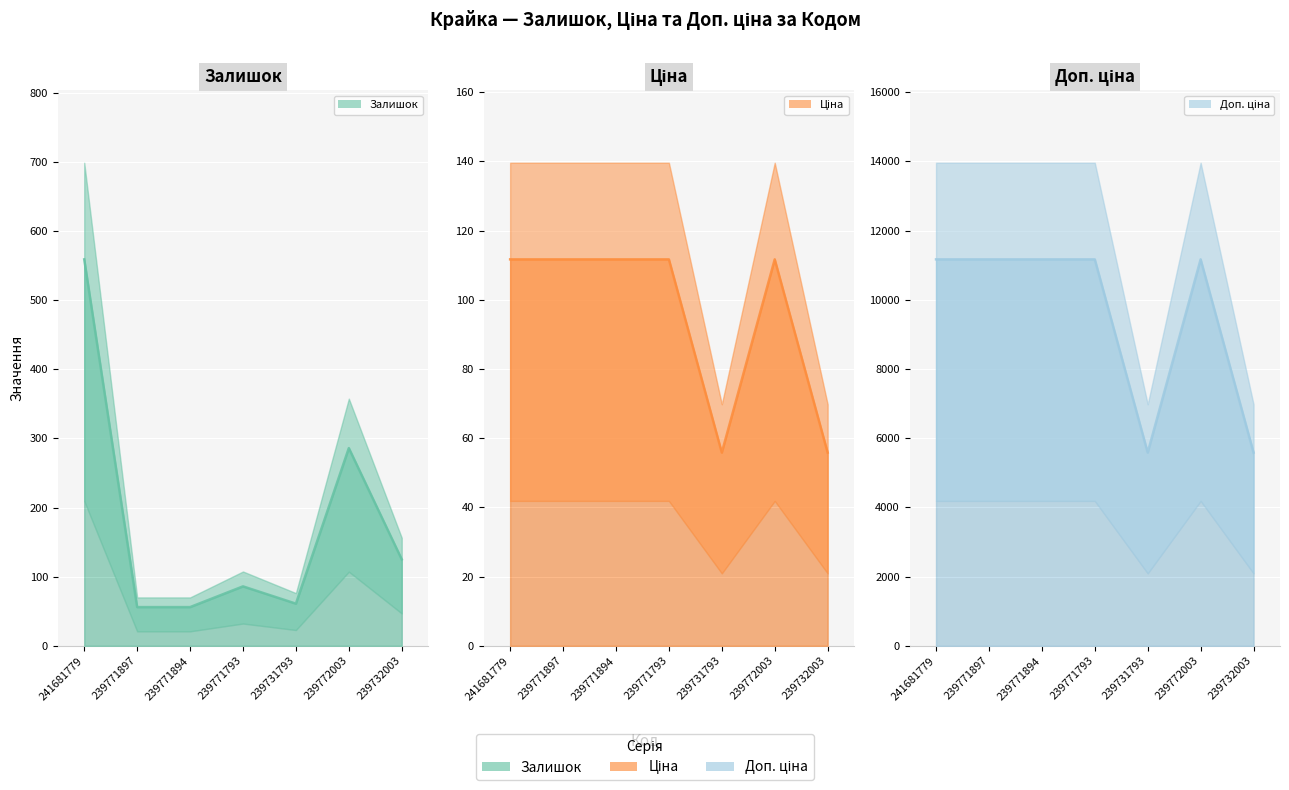

What is the label of the 4th point from the left?

239771793